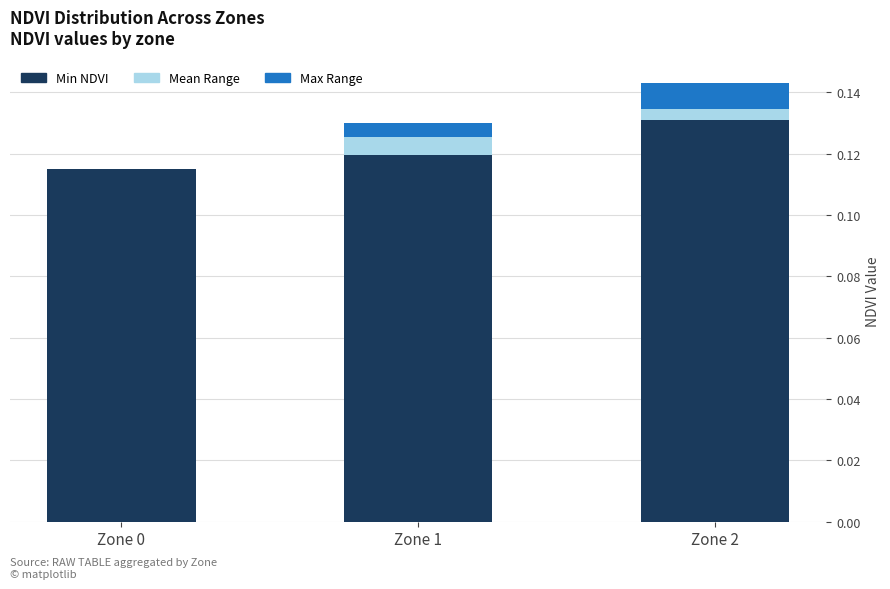

At which category is the sum across all series the highest?

Zone 2